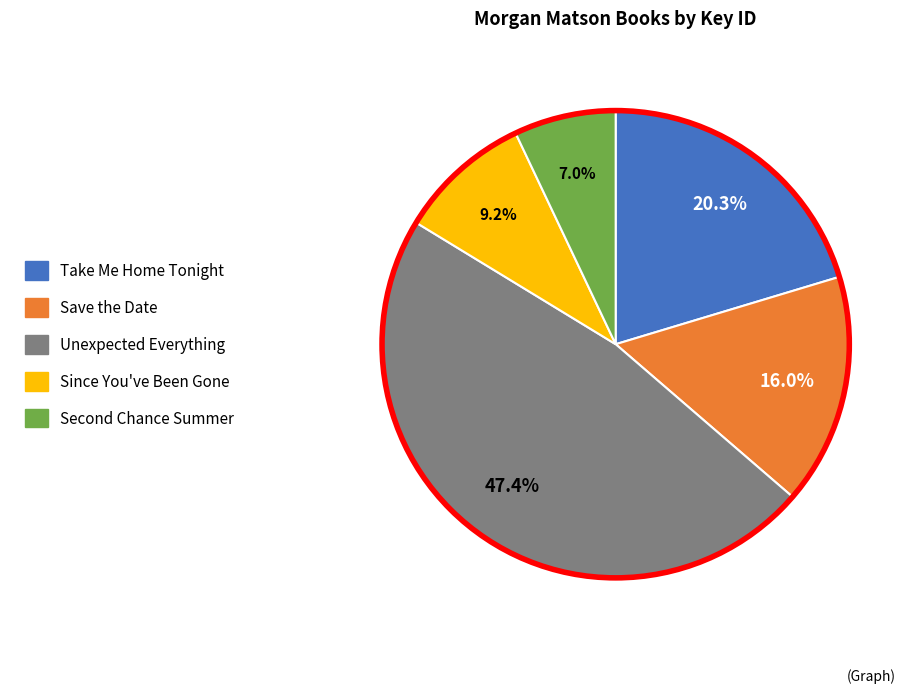

Combined, do Take Me Home Tonight and Save the Date account for over 50%?

No